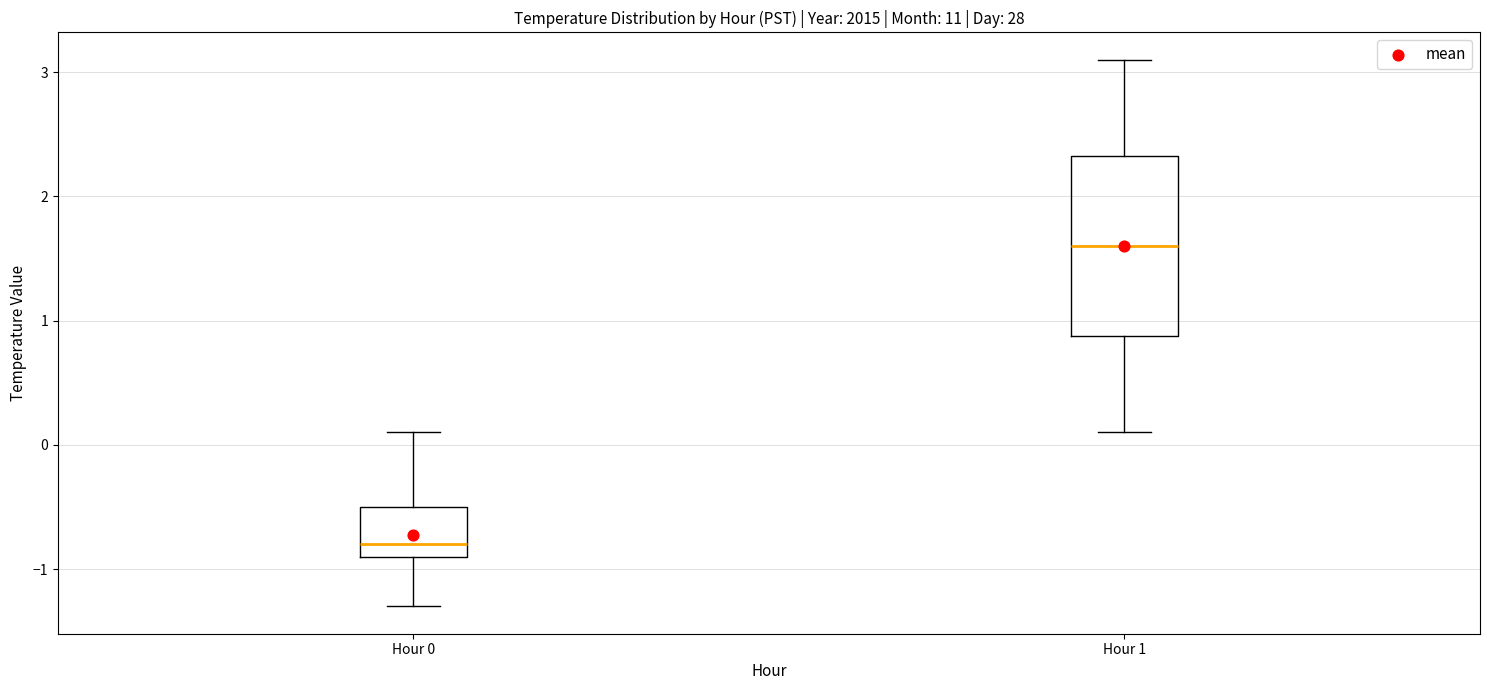

Reading left to right, read every box against the y-axis: the position of its median line, the range the box covers, and the ends of its whiskers. The values are not printed on the chart, so give them approximately, as read against the axis.

Hour 0: median -0.8, box -0.9 to -0.5, whiskers -1.3 to 0.1
Hour 1: median 1.6, box 0.9 to 2.3, whiskers 0.1 to 3.1